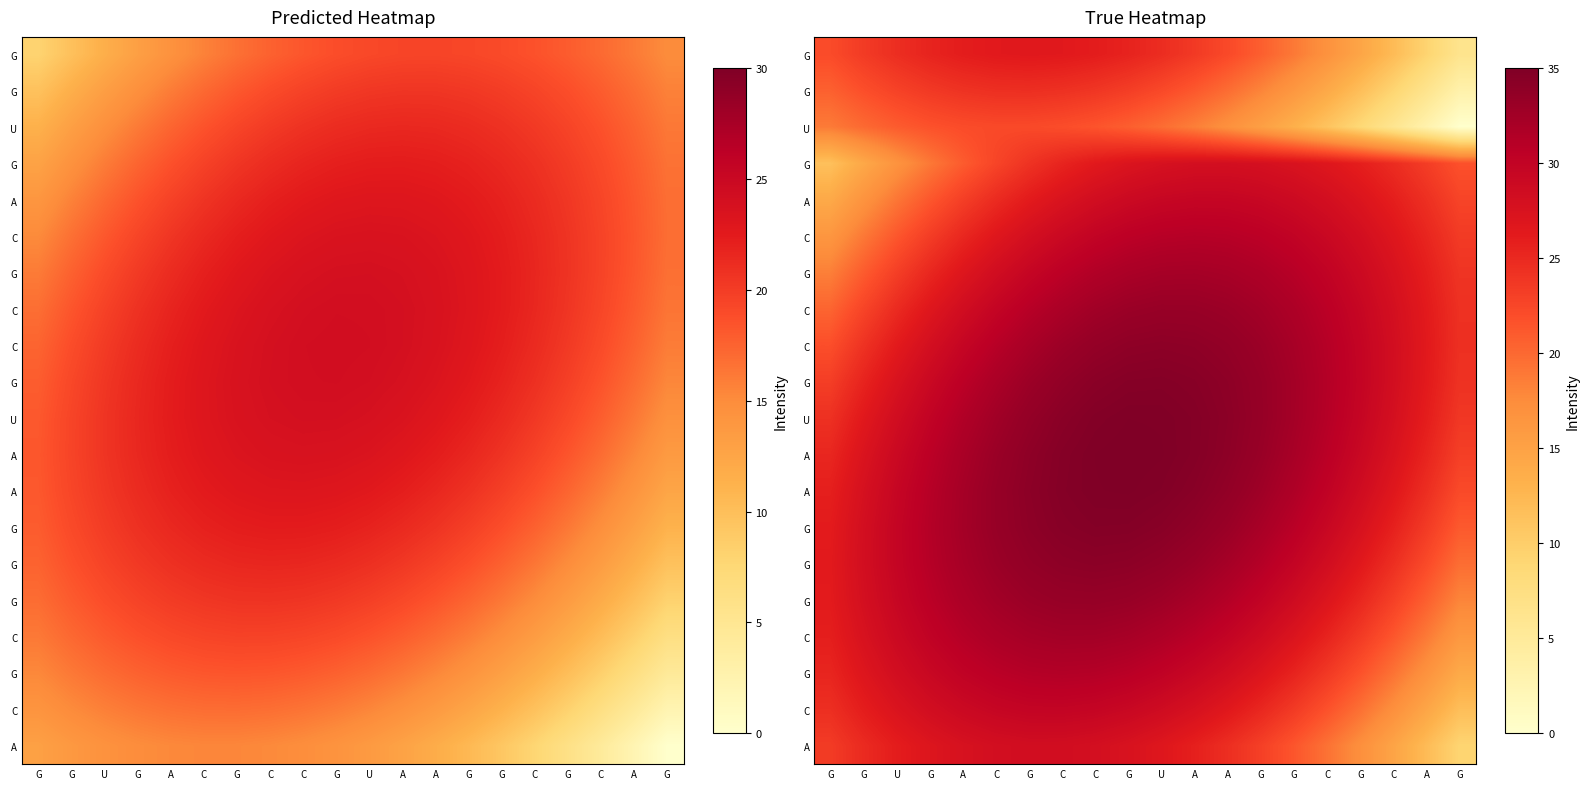

Which has a higher value, G or C?

C